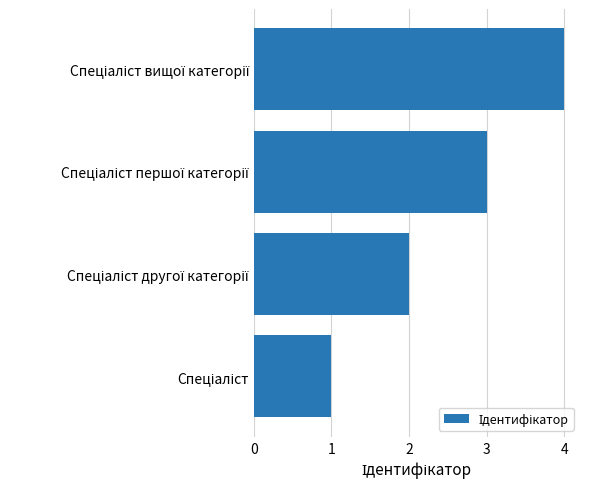

What is the greatest value displayed?

4